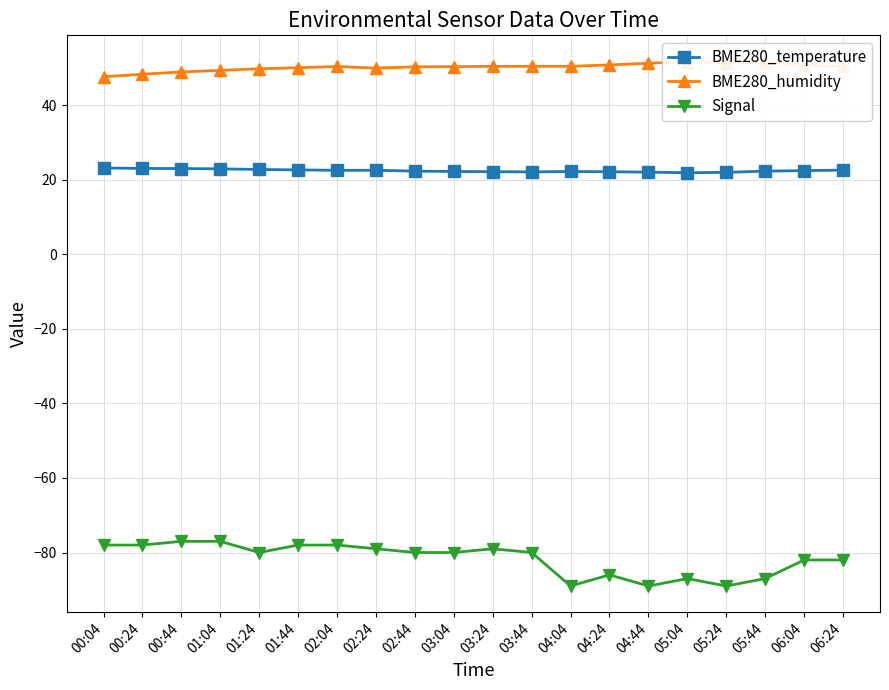

What is the total value across all series at 02:24?

-6.4